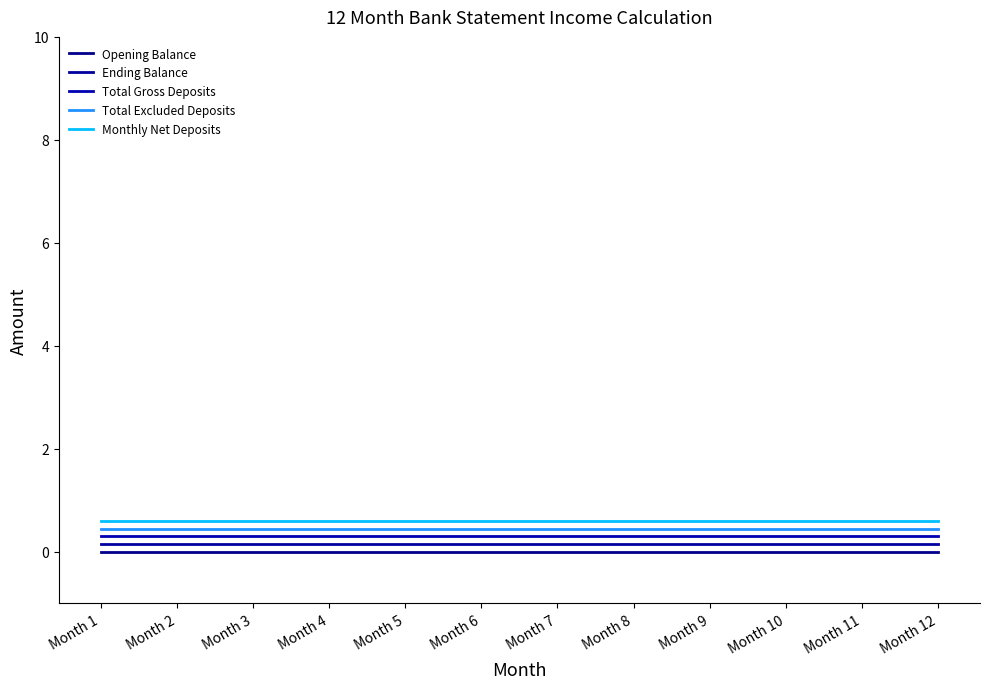

What are all the series names shown in the legend?

Opening Balance, Ending Balance, Total Gross Deposits, Total Excluded Deposits, Monthly Net Deposits